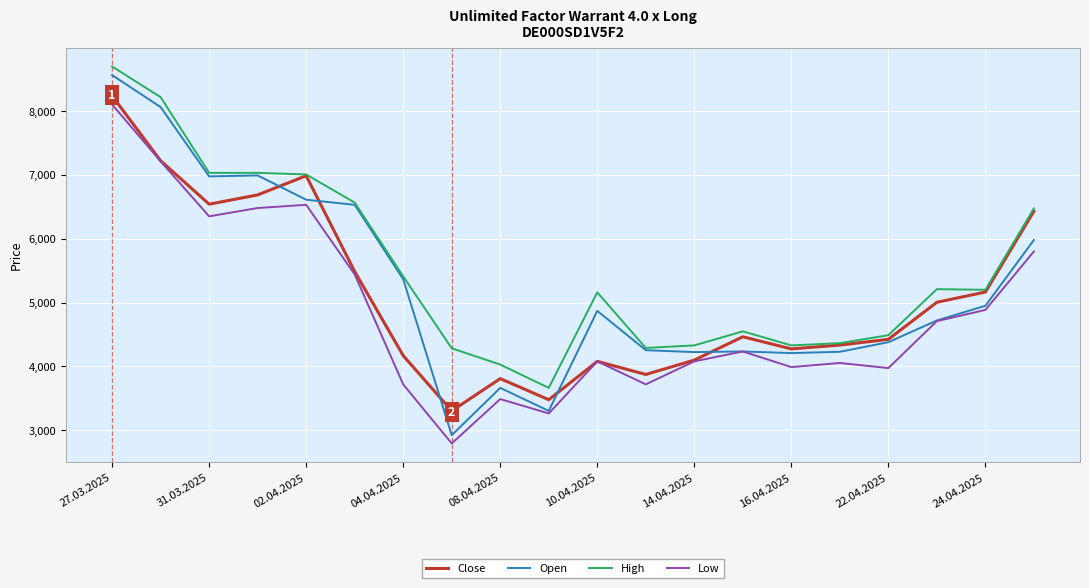

What is the lowest value of the Open series?

2925